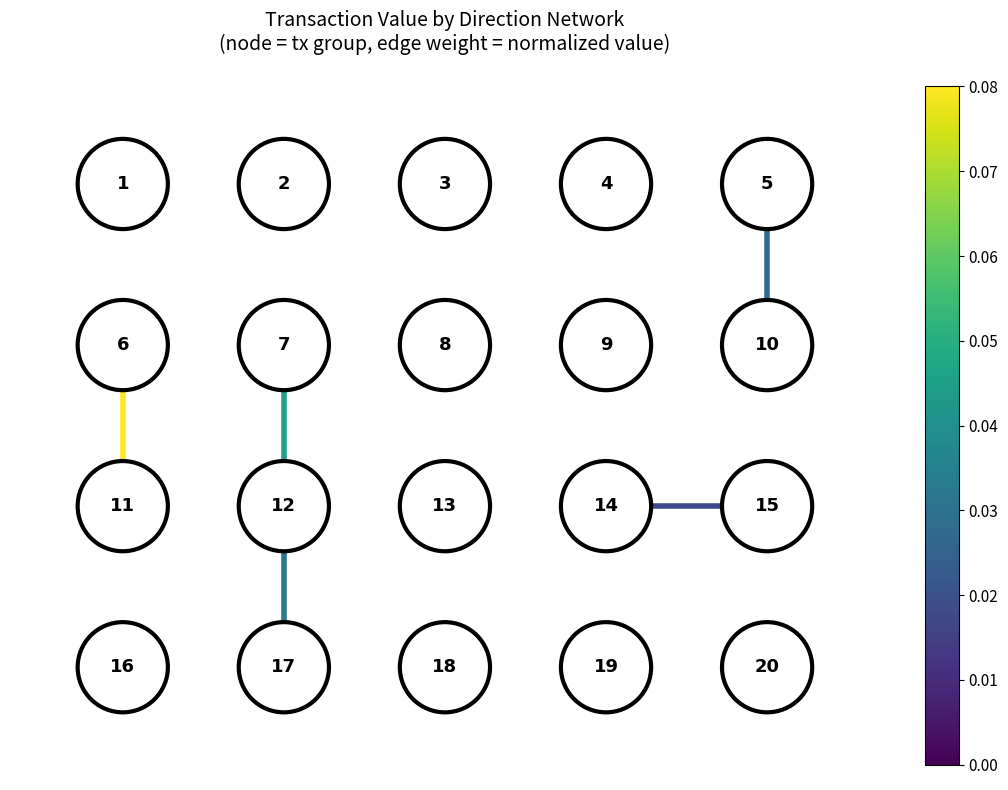

Is it true that edge_7_12 equals -3 at 1?

False